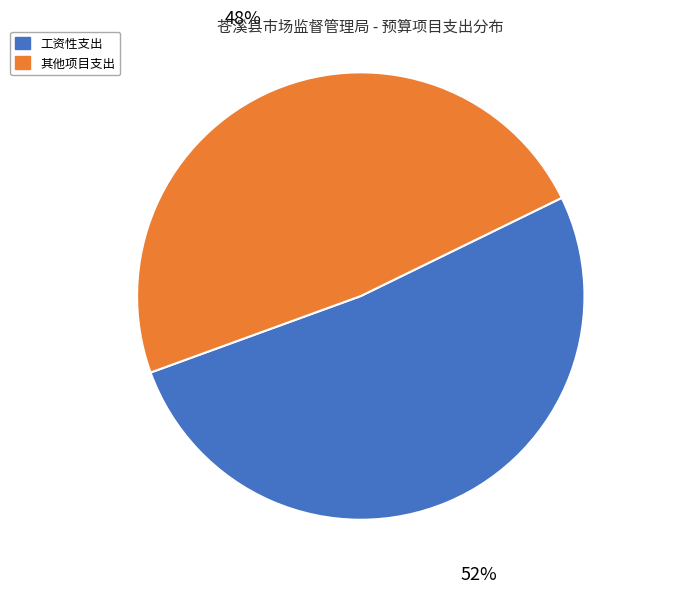

Count the number of slices in the pie.

2